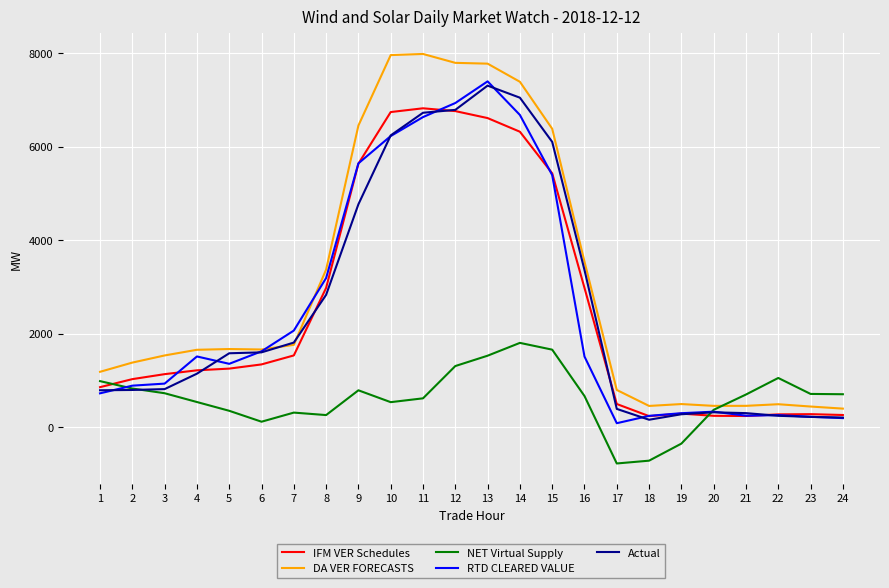

What is the difference between the highest and lowest values at 18?

1169.6